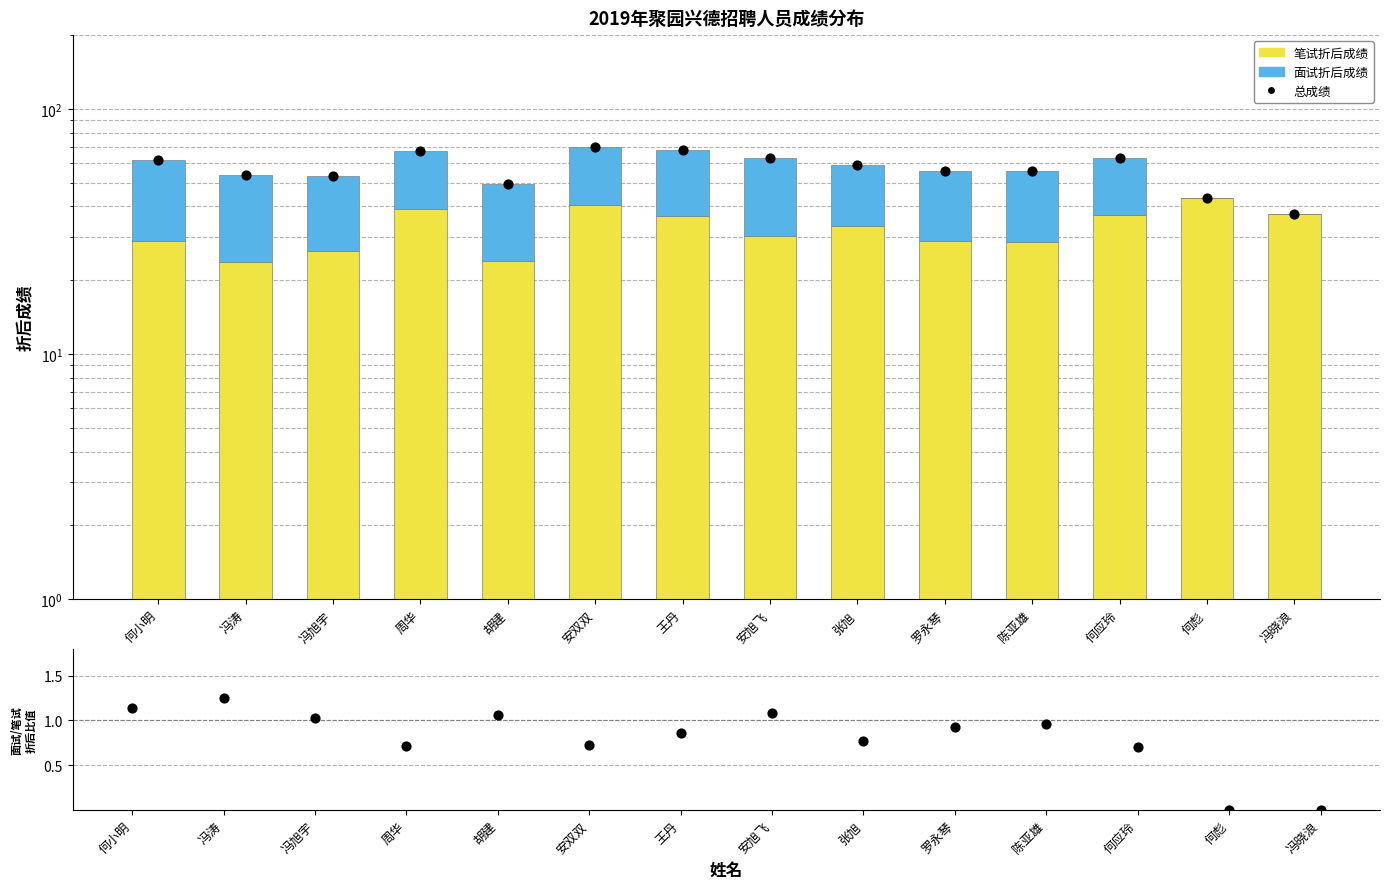

Which series reaches the maximum Y coordinate?

总成绩